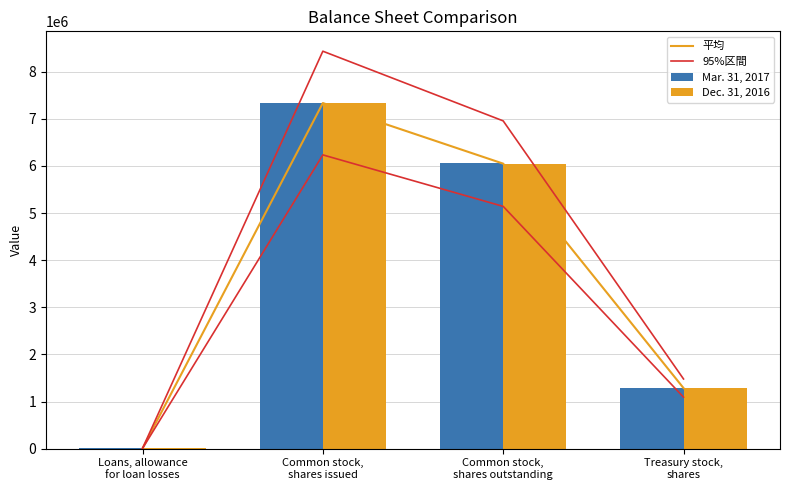

Reading left to right, extract all data points from this chart.

平均: Loans, allowance
for loan losses=4867.5	Common stock,
shares issued=7335060.5	Common stock,
shares outstanding=6049102.5	Treasury stock,
shares=1285958.0
95%区間: Loans, allowance
for loan losses=5597.6	Common stock,
shares issued=8435319.6	Common stock,
shares outstanding=6956467.9	Treasury stock,
shares=1478851.7
Mar. 31, 2017: Loans, allowance
for loan losses=4879.0	Common stock,
shares issued=7341061.0	Common stock,
shares outstanding=6055103.0	Treasury stock,
shares=1285958.0
Dec. 31, 2016: Loans, allowance
for loan losses=4856.0	Common stock,
shares issued=7329060.0	Common stock,
shares outstanding=6043102.0	Treasury stock,
shares=1285958.0